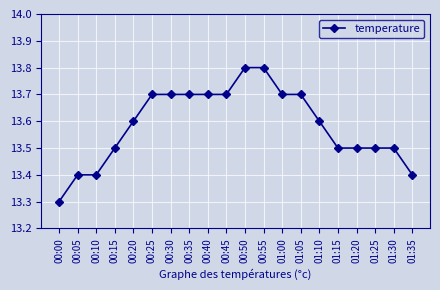

What is the smallest value displayed?

13.3